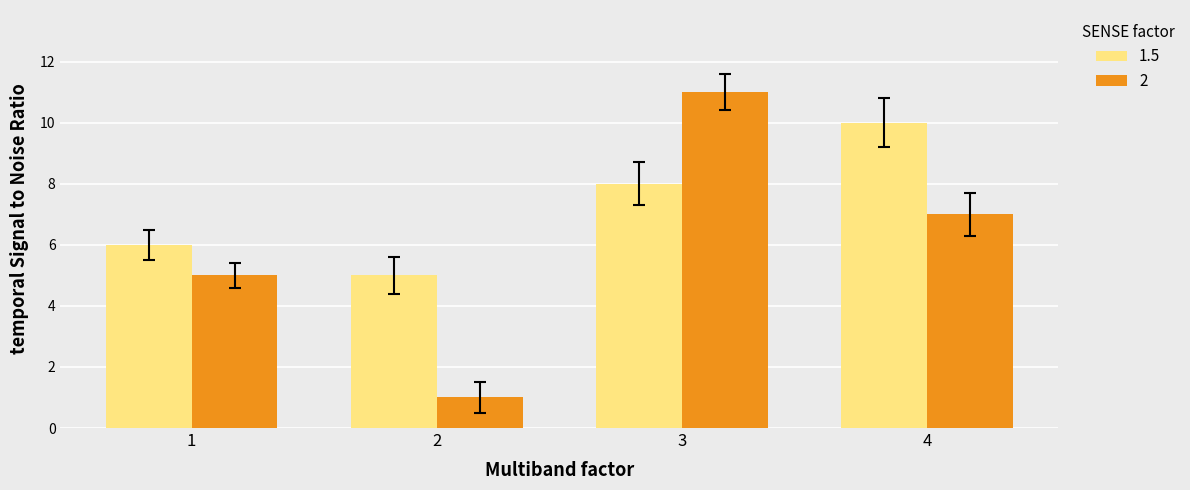

The value of 2 at 1 is 5. True or false?

True